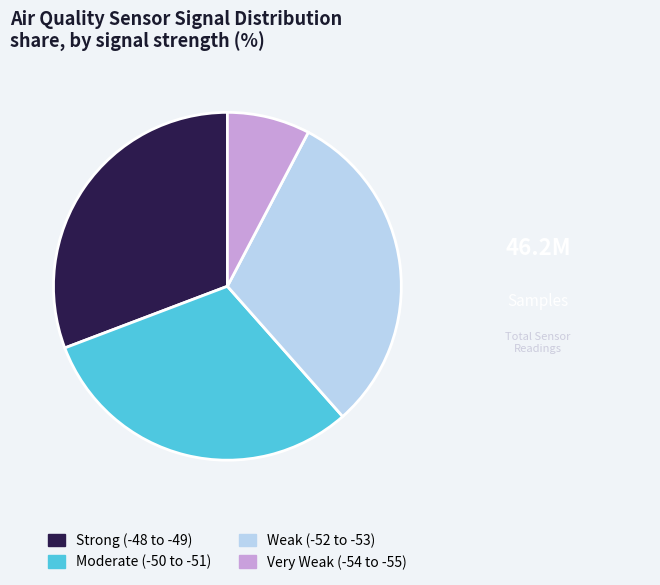

Count the number of slices in the pie.

4